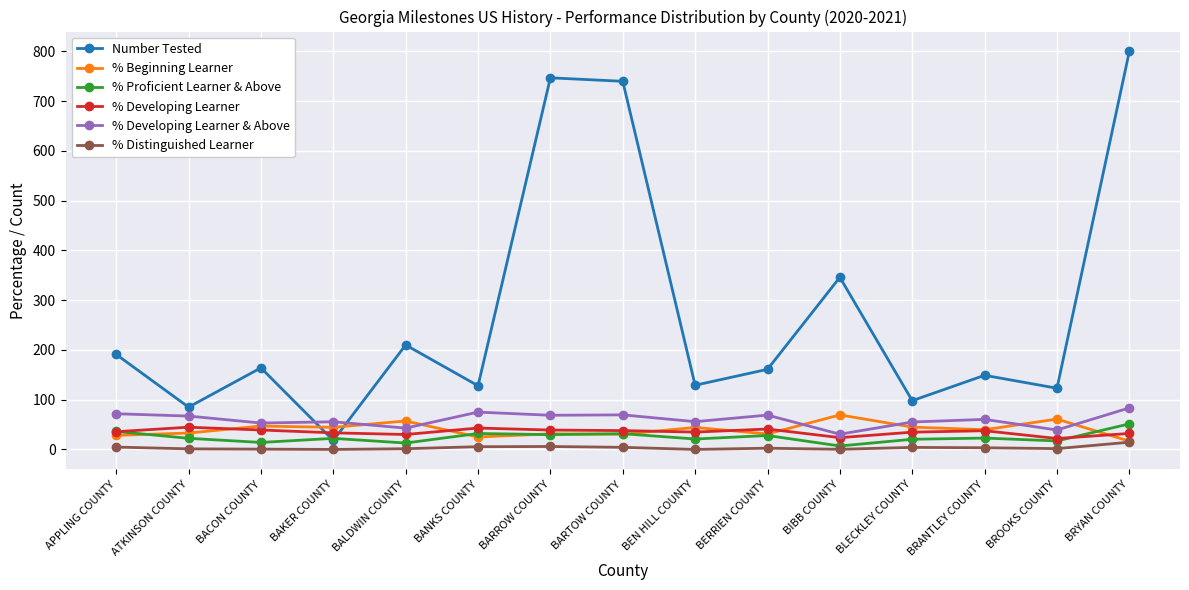

What is the total value across all series at BARTOW COUNTY?

913.6